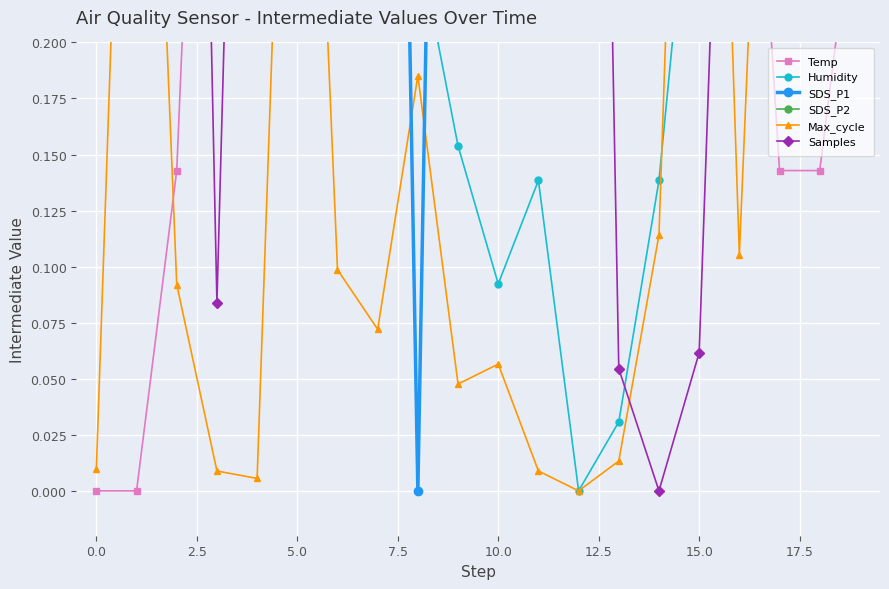

The value of Samples at 14 is -0.6. True or false?

False